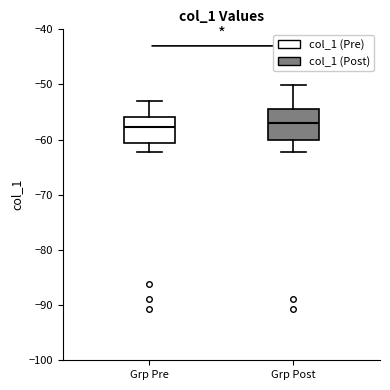

Where does the upper whisker of the box for Grp Pre end on the y-axis? The values are not printed on the chart, so give them approximately, as read against the axis.

-53